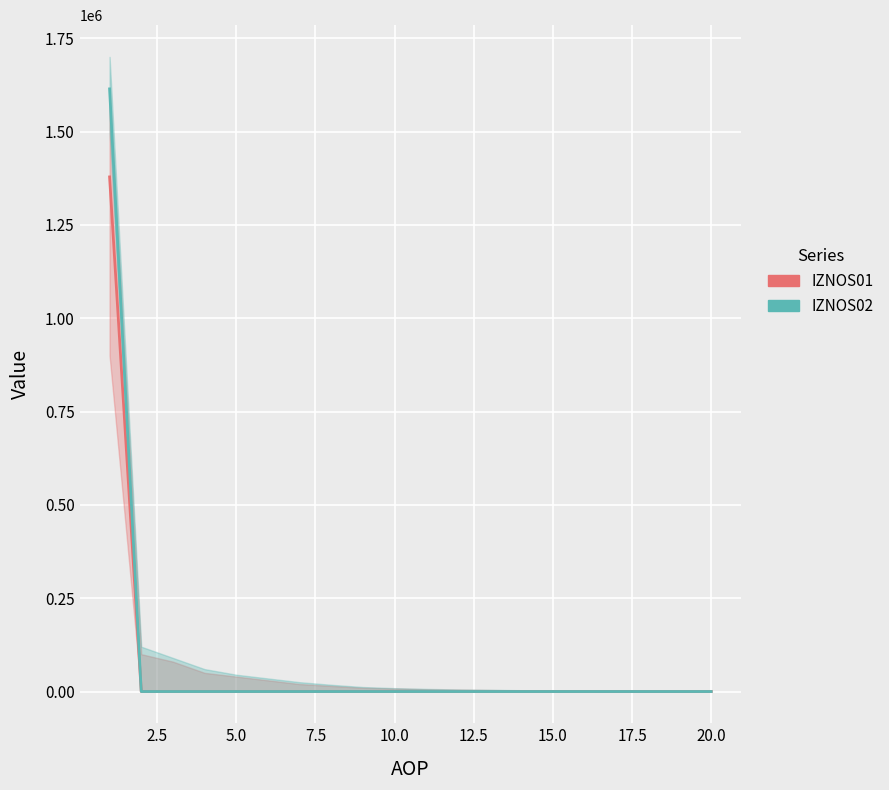

Is it true that IZNOS02 equals 0.0 at 7.5?

True